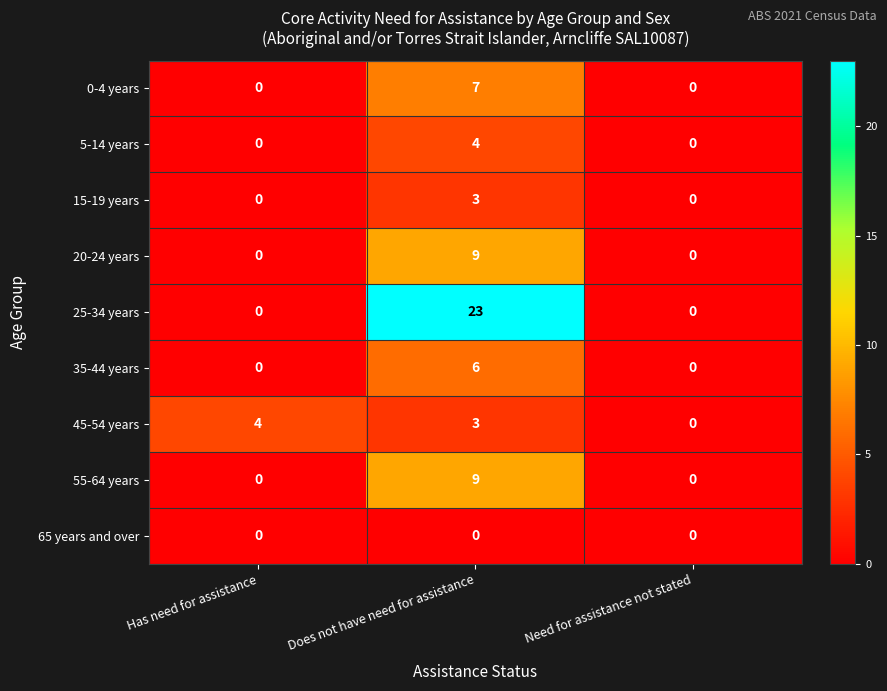

How many 25-34 years values are between 0 and 23?

3